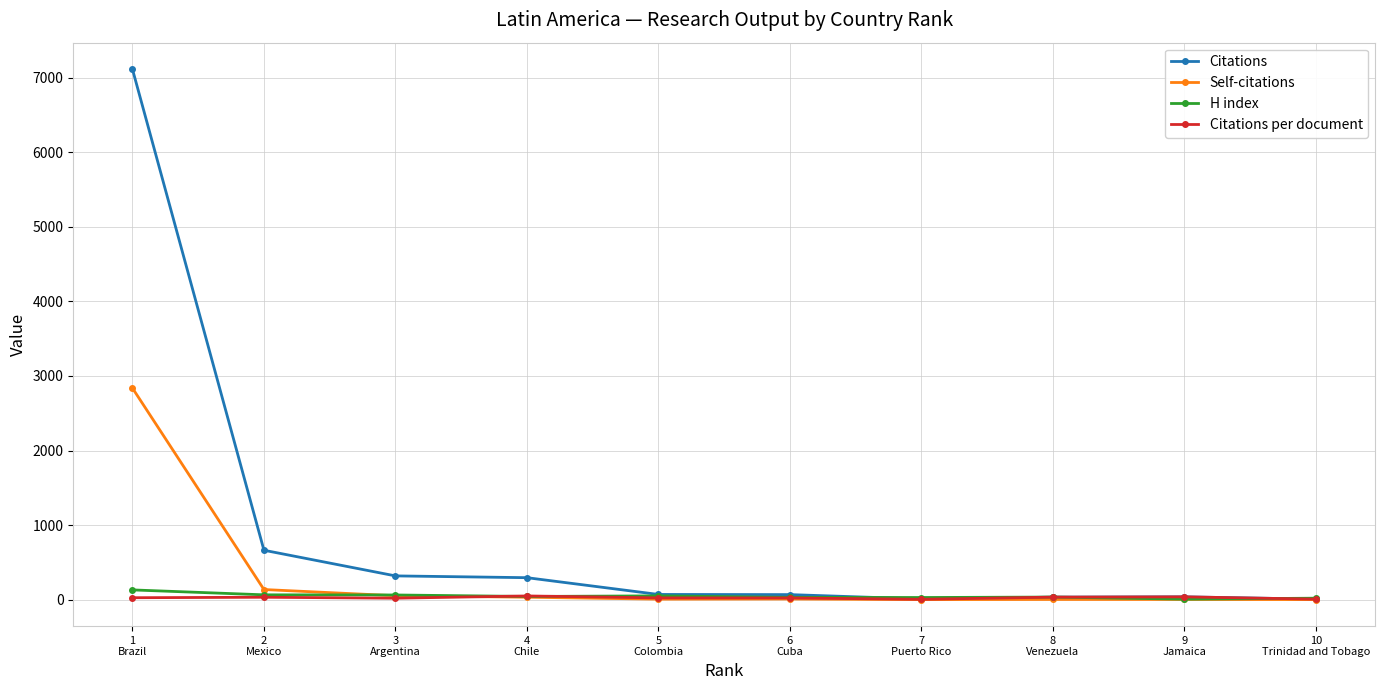

How many series are shown in this chart?

4